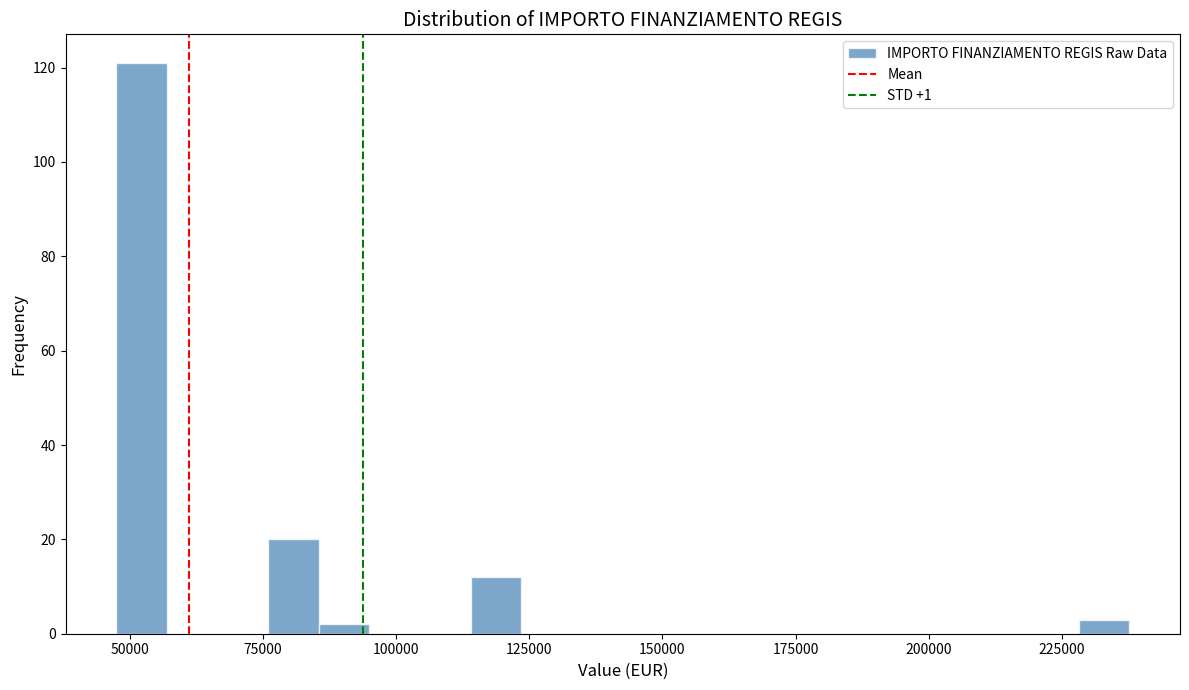

Around what value on the x-axis is the tallest bar? Give the approximate position of its centre, as read against the axis.

50000